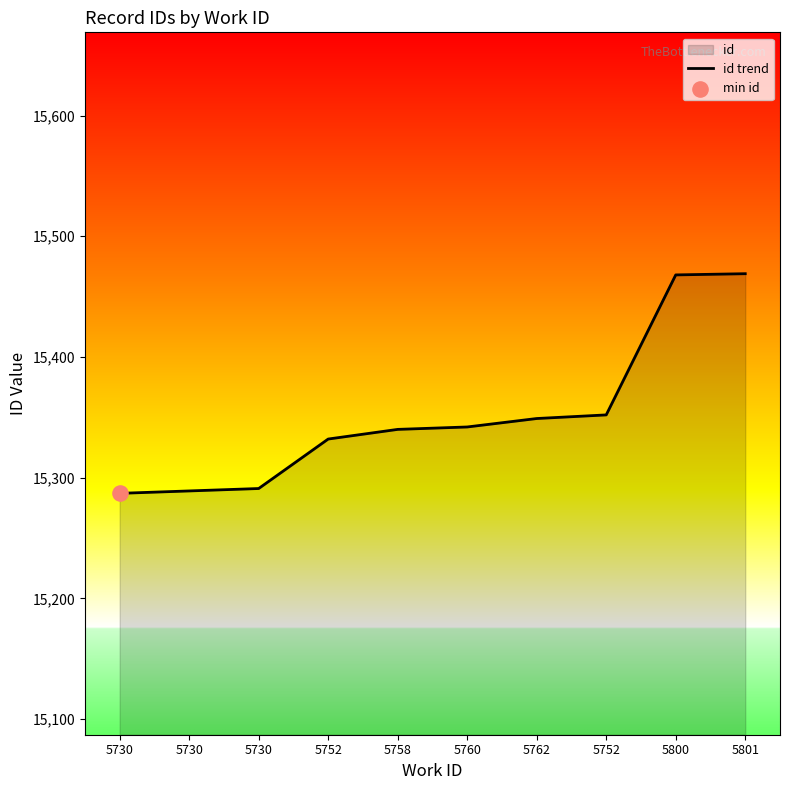

What is the ratio of the value at 5800 to the value at 5752?

1.0